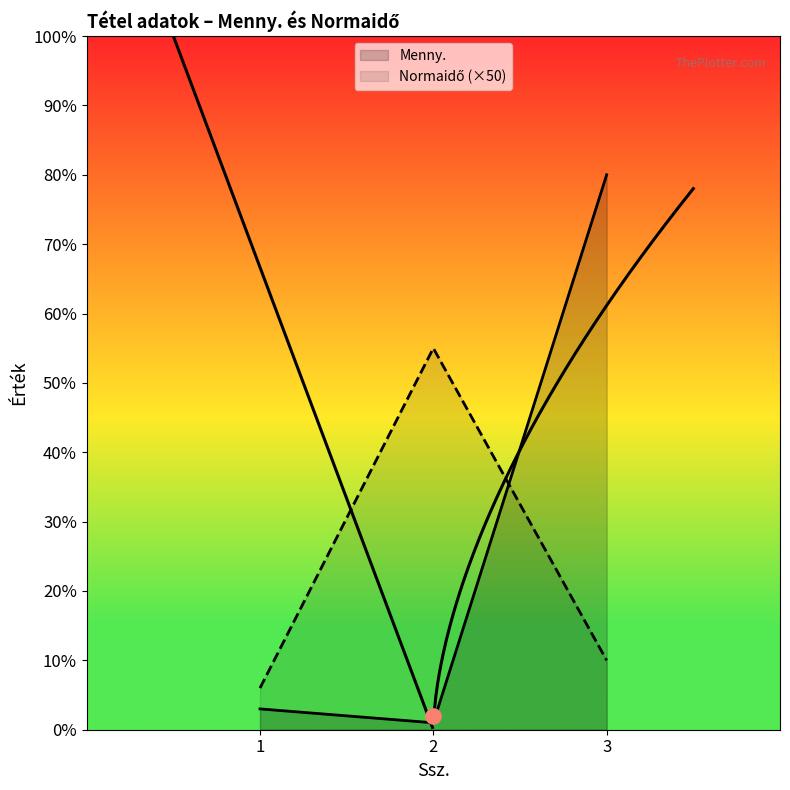

Which series contains the highest Y value?

Menny.